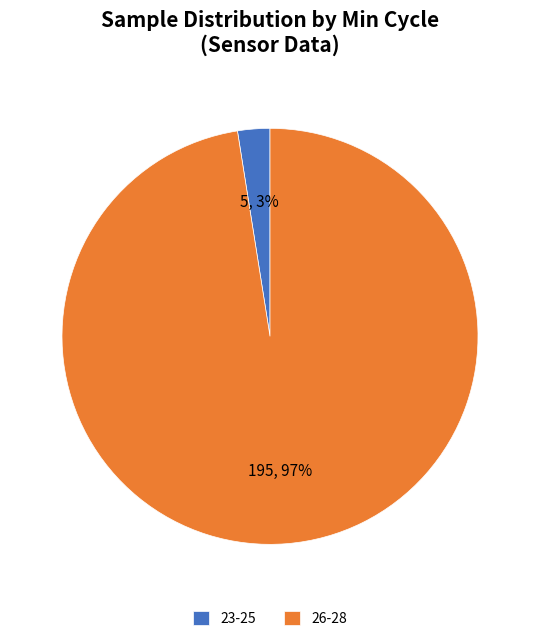

To the nearest percent, what portion does 23-25 represent?

3%